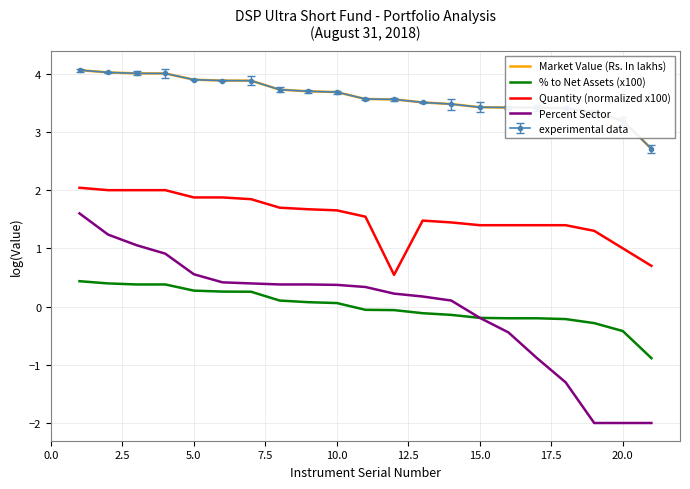

What is the difference between the maximum and minimum values in the Percent Sector series?

3.6